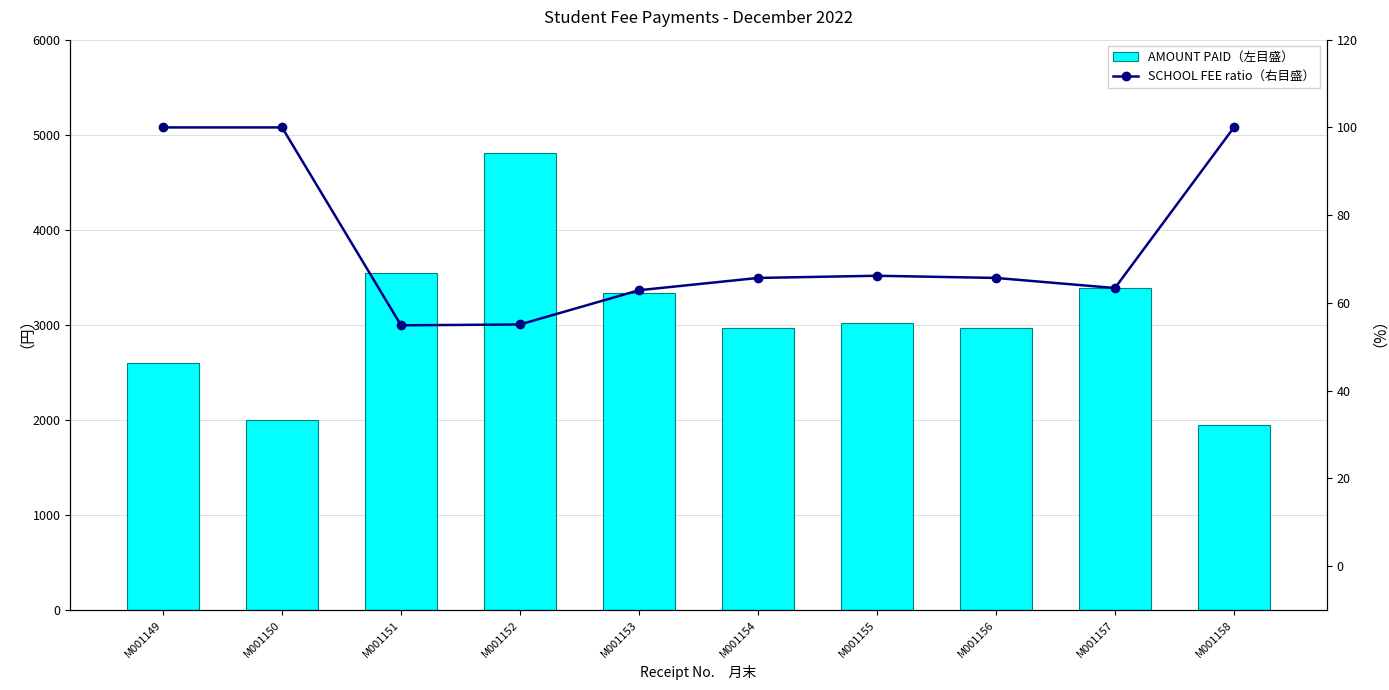

Reading right to left, list all the values displayed in this chart.

AMOUNT PAID（左目盛）: 1950.0	3390.0	2970.0	3020.0	2970.0	3340.0	4810.0	3550.0	2000.0	2600.0
SCHOOL FEE ratio（右目盛）: 100.0	63.4	65.7	66.2	65.7	62.9	55.1	54.9	100.0	100.0